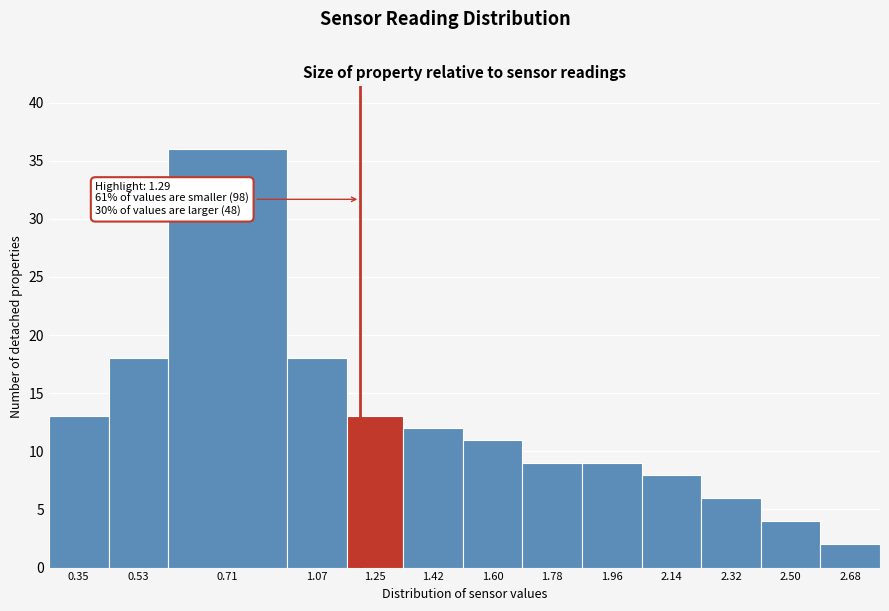

Reading left to right, extract all data points from this chart.

0.35=13	0.53=18	0.71=36	1.07=18	1.25=13	1.42=12	1.60=11	1.78=9	1.96=9	2.14=8	2.32=6	2.50=4	2.68=2